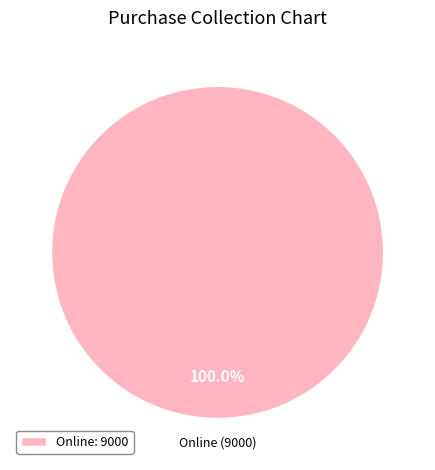

Rank the categories by value from highest to lowest.

Online: 9000